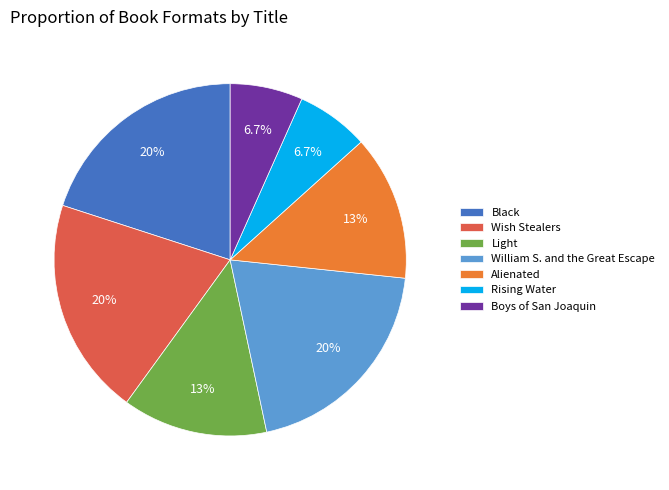

Between Light and Boys of San Joaquin, which is larger?

Light